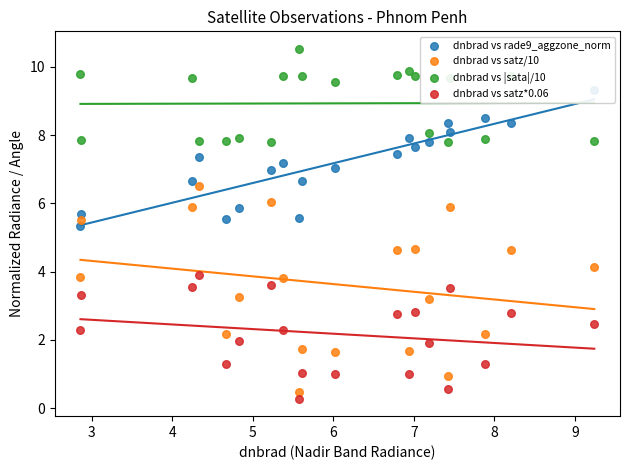

Is the value of dnbrad vs satz*0.06 at 8 greater than the value of dnbrad vs rade9_aggzone_norm at 15?

No